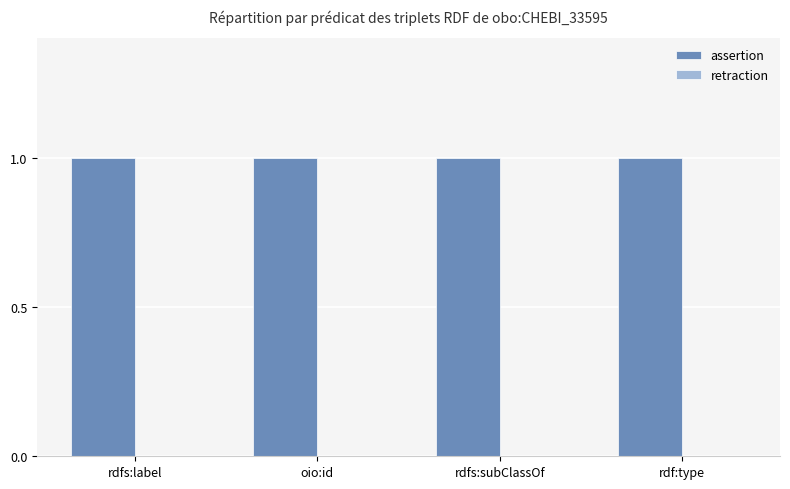

Which series has the largest total across all categories?

assertion